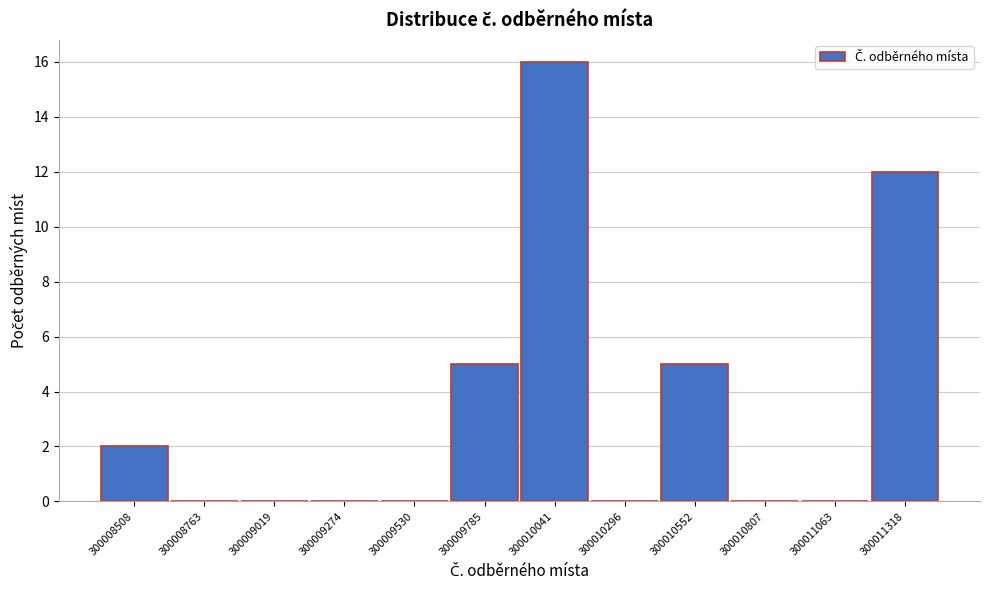

Reading left to right, extract all data points from this chart.

300008508=2	300008763=0	300009019=0	300009274=0	300009530=0	300009785=5	300010041=16	300010296=0	300010552=5	300010807=0	300011063=0	300011318=12